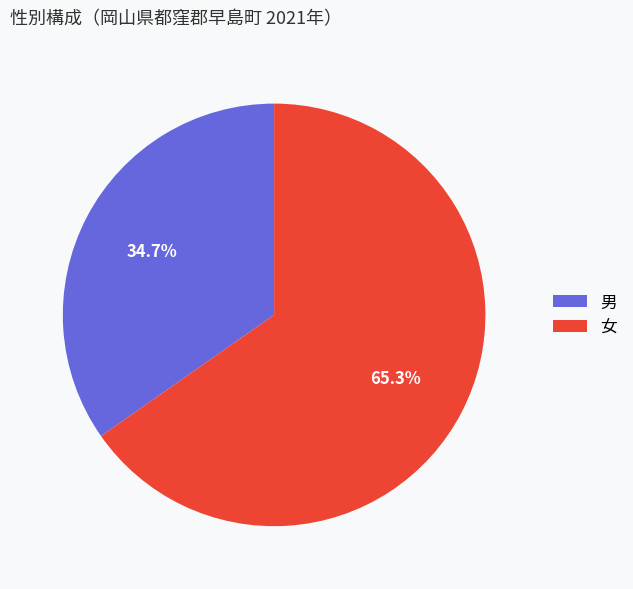

To the nearest percent, what percentage of the pie is 男?

35%